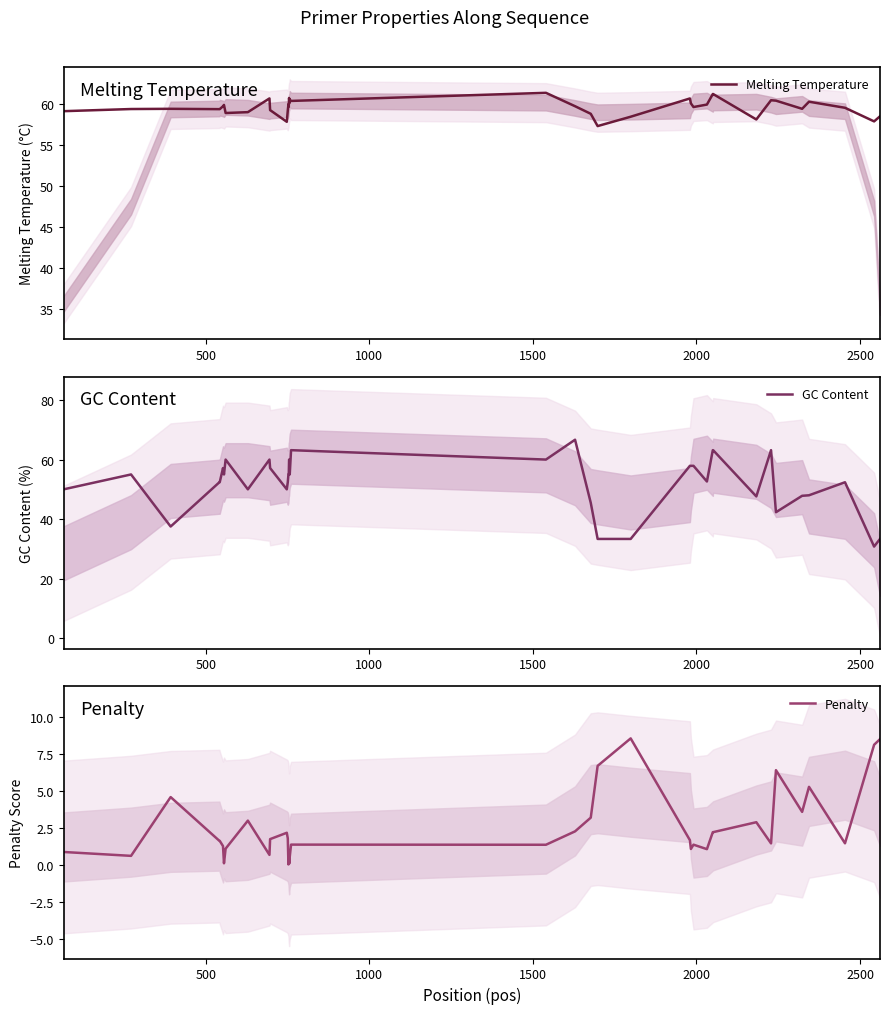

True or false: Penalty and GC Content intersect in this chart.

False